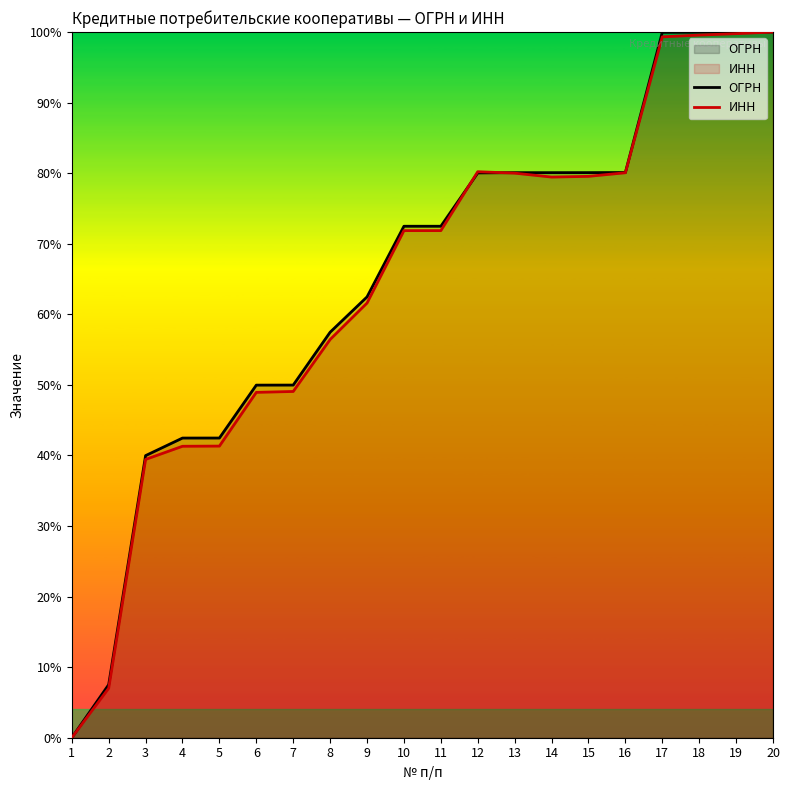

What is the difference between the maximum and minimum values in the ОГРН series?

100.0